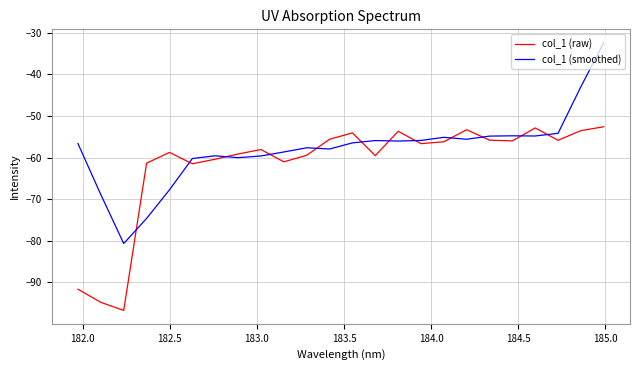

Is this an area chart (filled region under the line)?

No